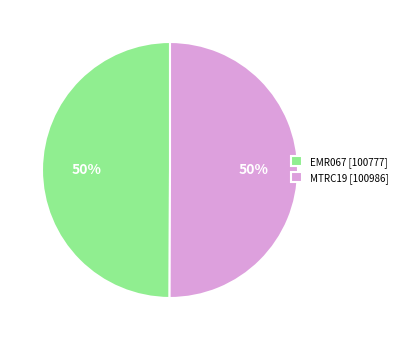

To the nearest percent, what portion does MTRC19 [100986] represent?

50%